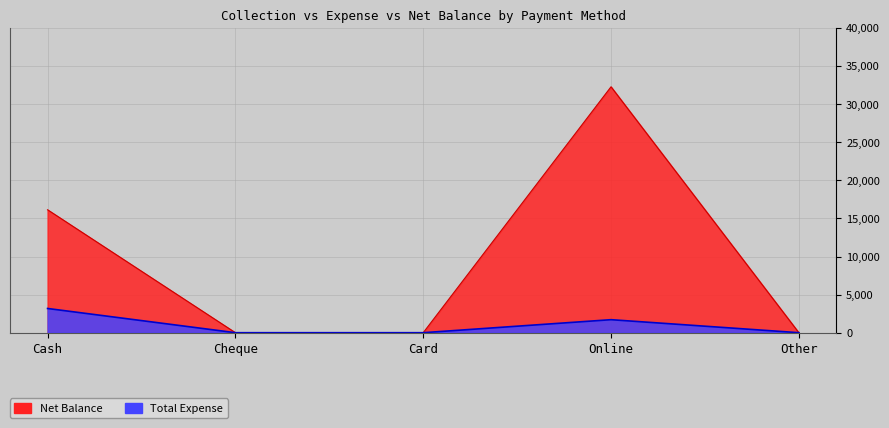

True or false: Total Expense and Net Balance intersect in this chart.

False